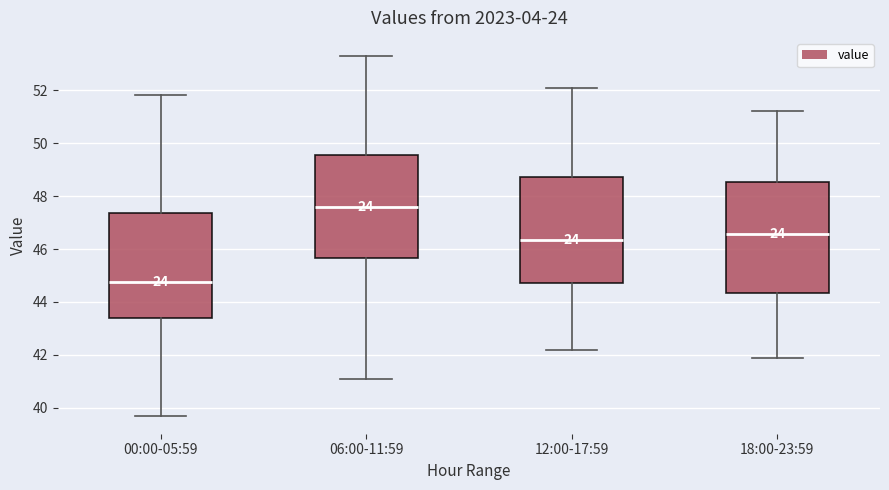

Reading left to right, transcribe this box plot: for each box, give where its median line is, the range the box spans, and where its two whiskers end, as read against the y-axis. The values are not printed on the chart, so give them approximately, as read against the axis.

00:00-05:59: median 44.8, box 43.4 to 47.4, whiskers 39.8 to 51.8
06:00-11:59: median 47.6, box 45.6 to 49.6, whiskers 41.2 to 53.4
12:00-17:59: median 46.4, box 44.8 to 48.8, whiskers 42.2 to 52.2
18:00-23:59: median 46.6, box 44.4 to 48.6, whiskers 41.8 to 51.2